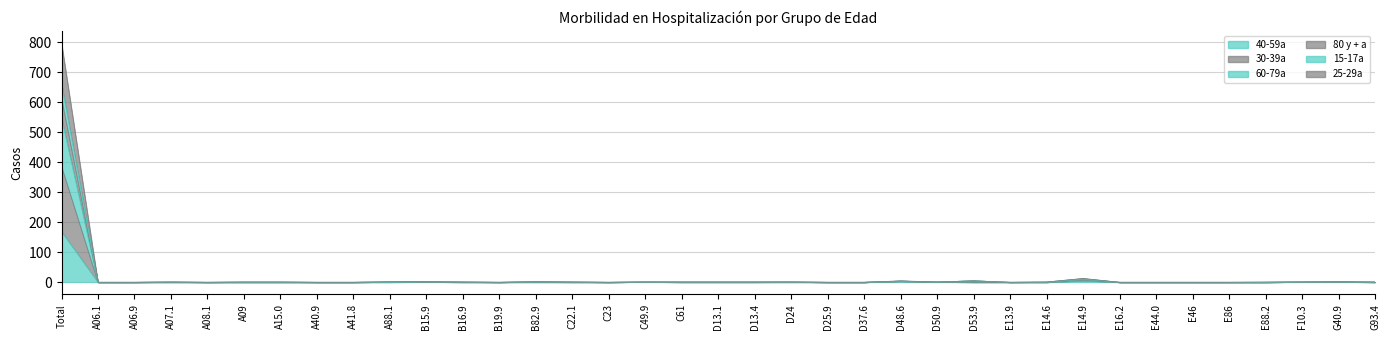

Rank the categories by 30-39a value from lowest to highest.

A06.1, A06.9, A07.1, A08.1, A09, A15.0, A40.9, A41.8, B16.9, B19.9, C22.1, C23, C61, D13.1, D13.4, D25.9, D37.6, D53.9, E13.9, E14.6, E16.2, E44.0, E46, E86, E88.2, G93.4, A88.1, B15.9, B82.9, C49.9, D24, D50.9, F10.3, G40.9, D48.6, E14.9, Total